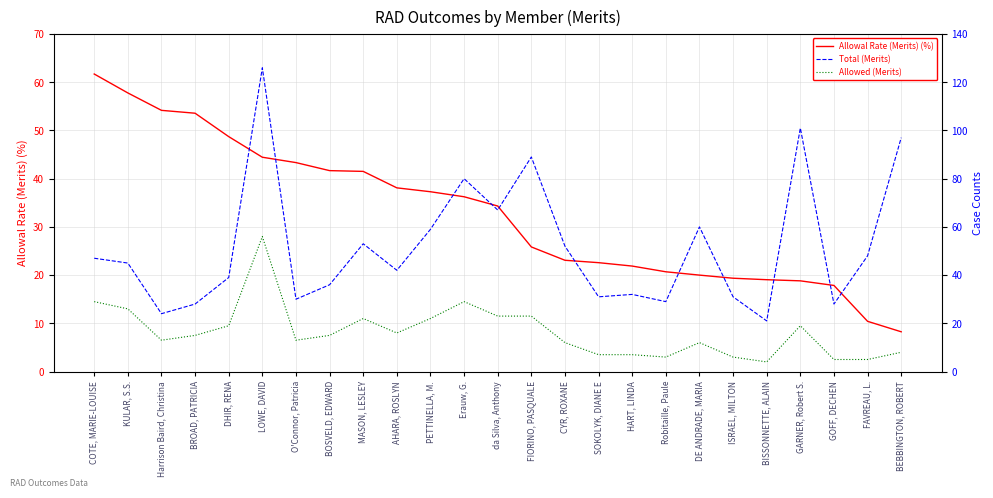

What is the minimum value shown in the chart?

4.0